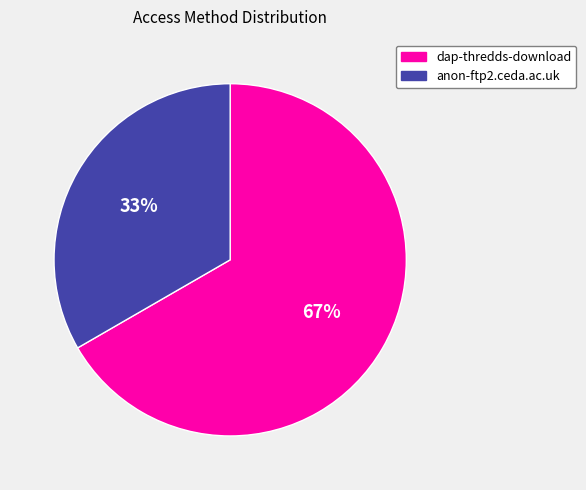

Which slice is the largest?

dap-thredds-download